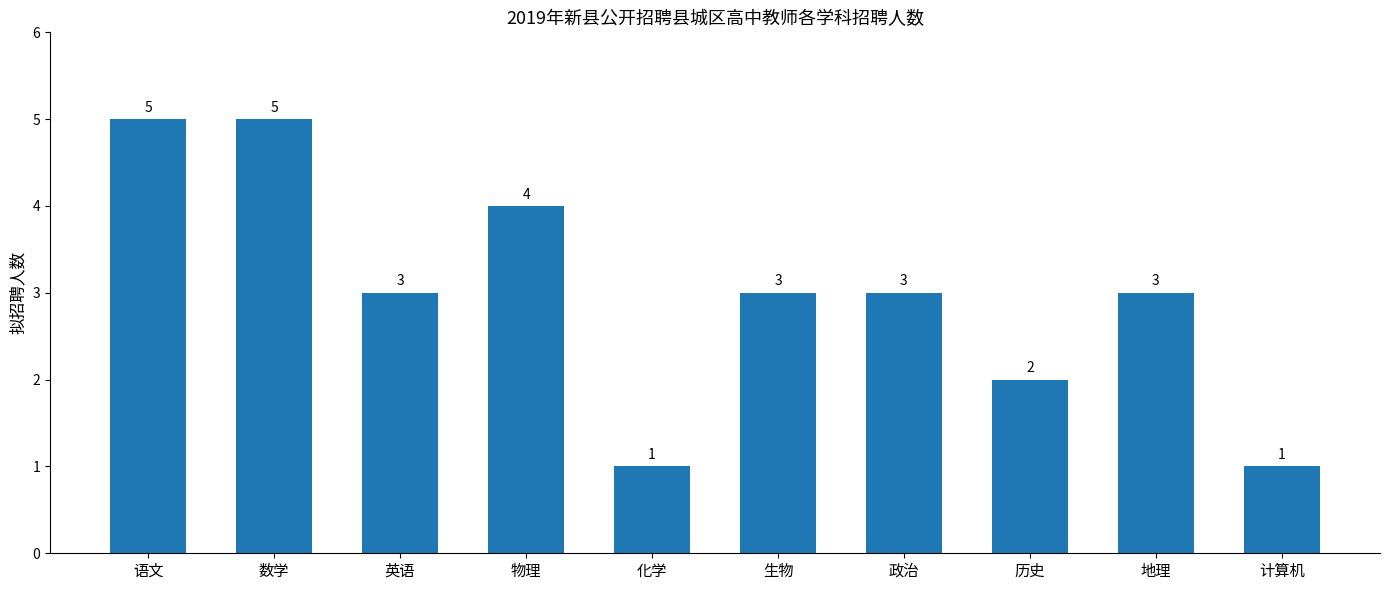

How many bars are there in total?

10